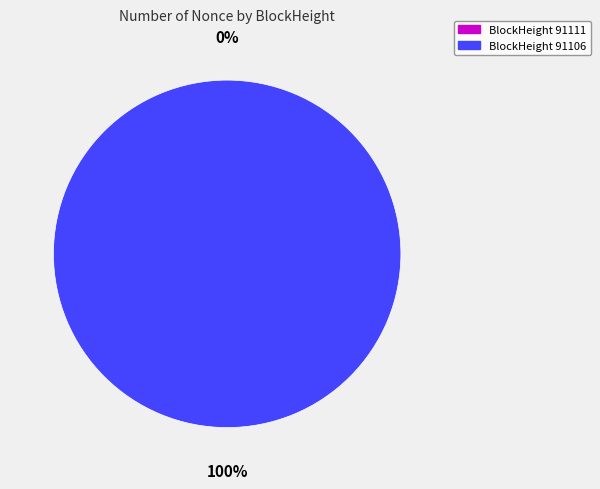

What percentage is the 91106 slice, to the nearest percent?

100%